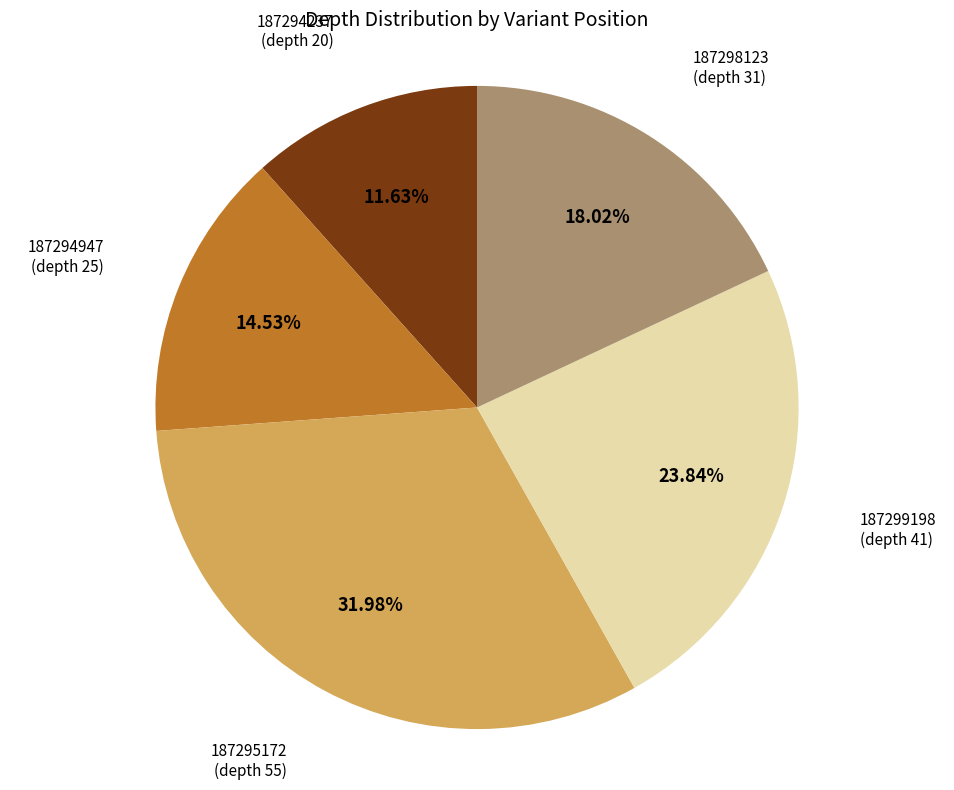

Is there a majority slice in this chart?

No